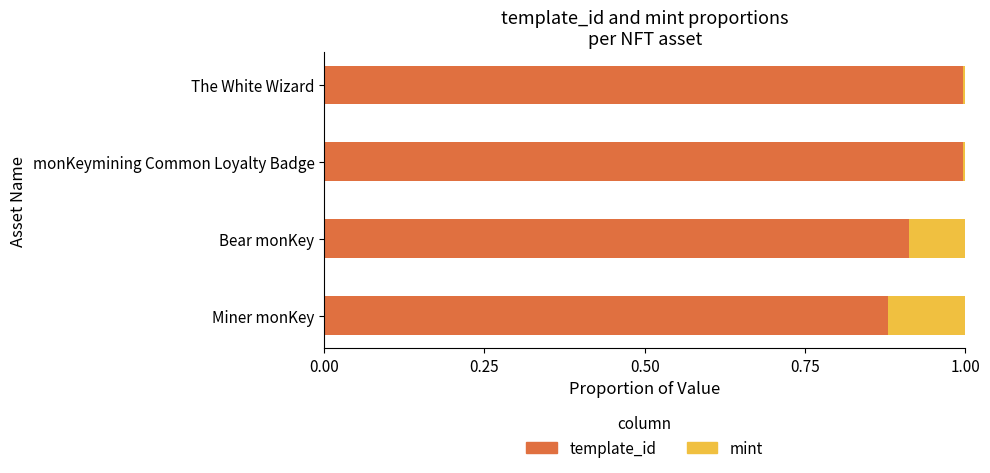

At which label does template_id reach its minimum?

Miner monKey